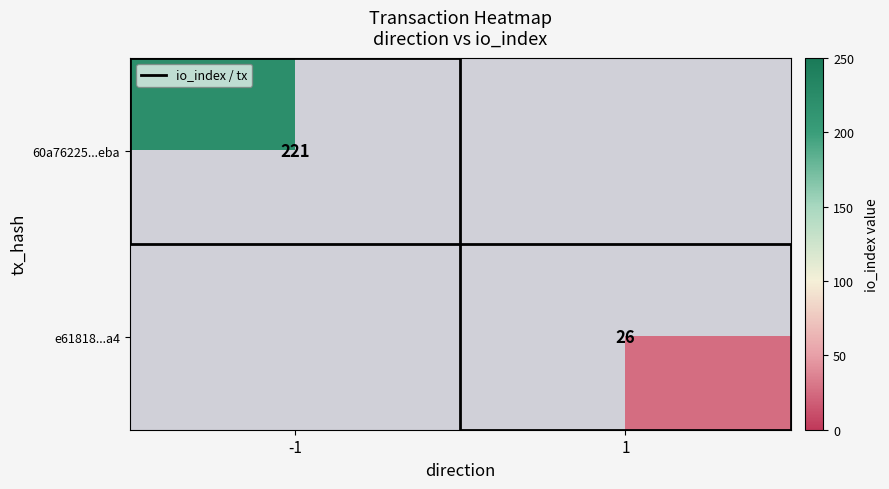

Which series has the largest range (max minus min)?

60a76225...eba